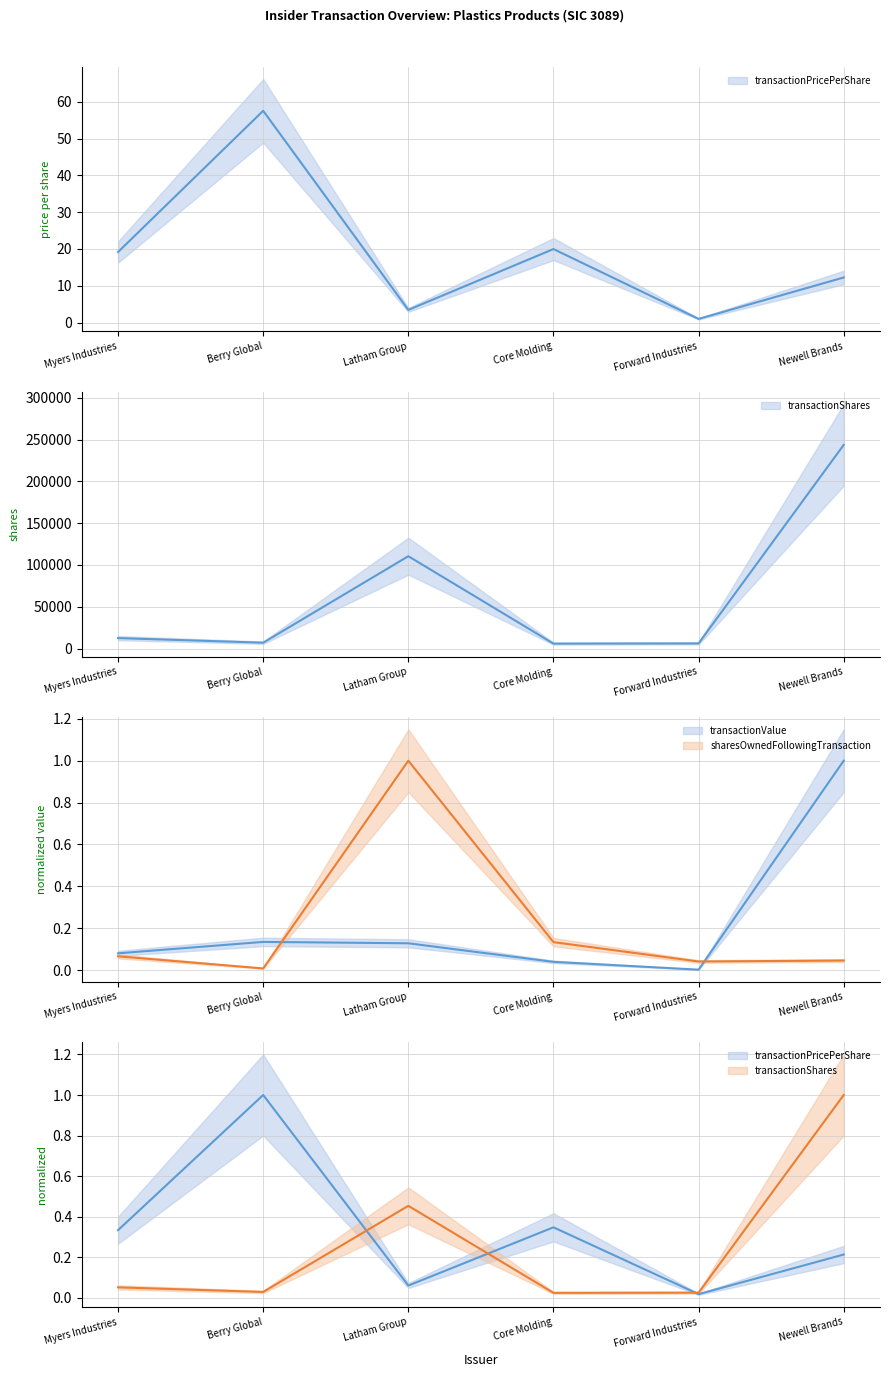

At which label does transactionValue reach its peak?

Newell Brands